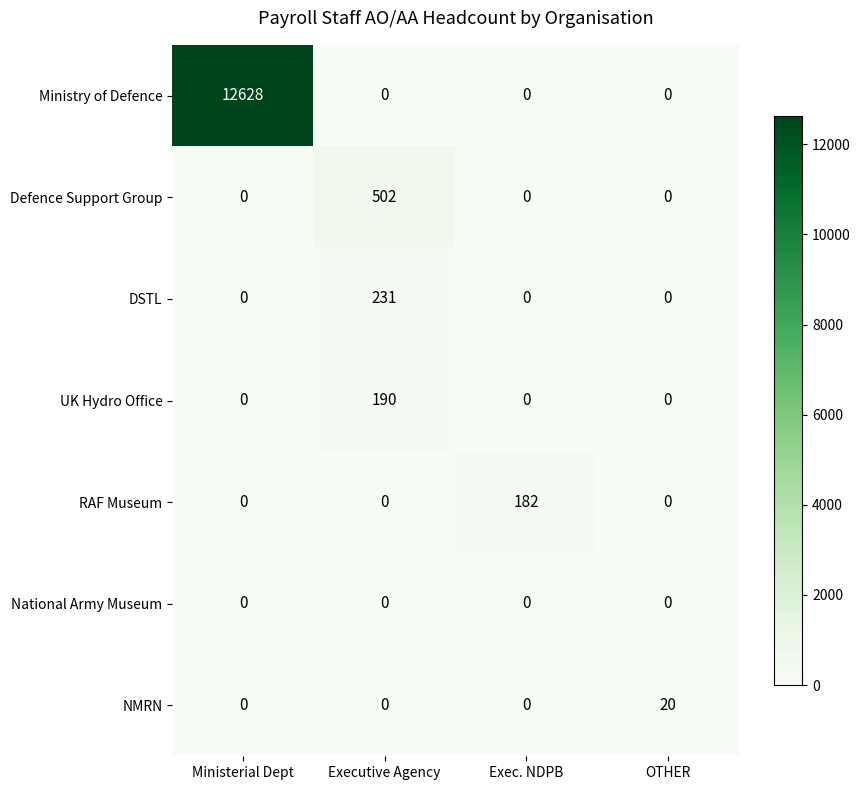

How many Ministry of Defence values are between 0 and 12628?

4